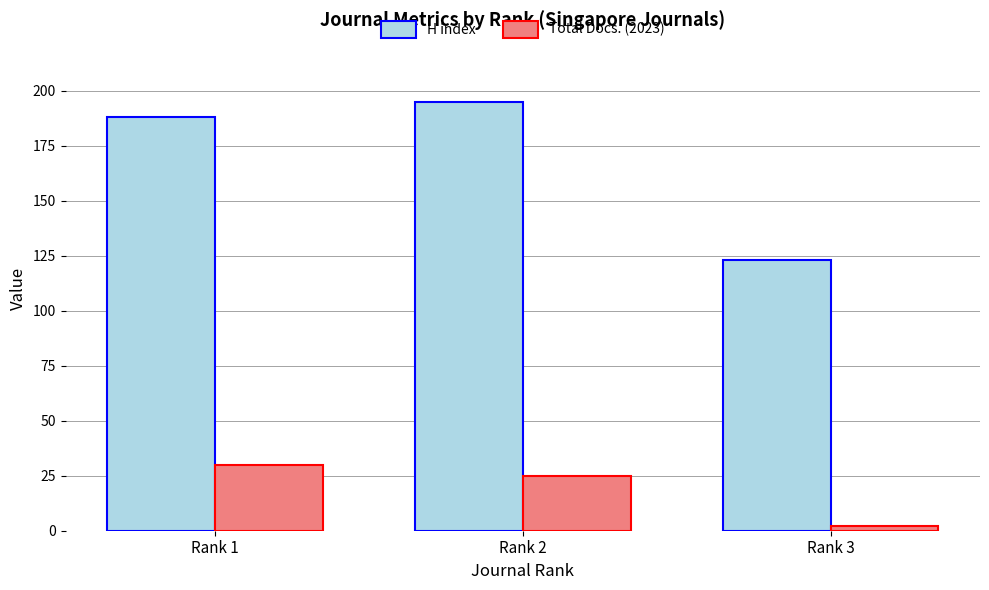

At which label is Total Docs. (2023) closest to 16?

Rank 2